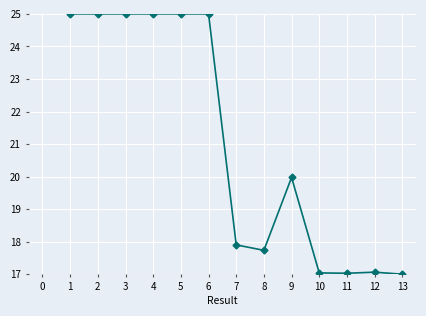

What is the minimum value shown in the chart?

17.0